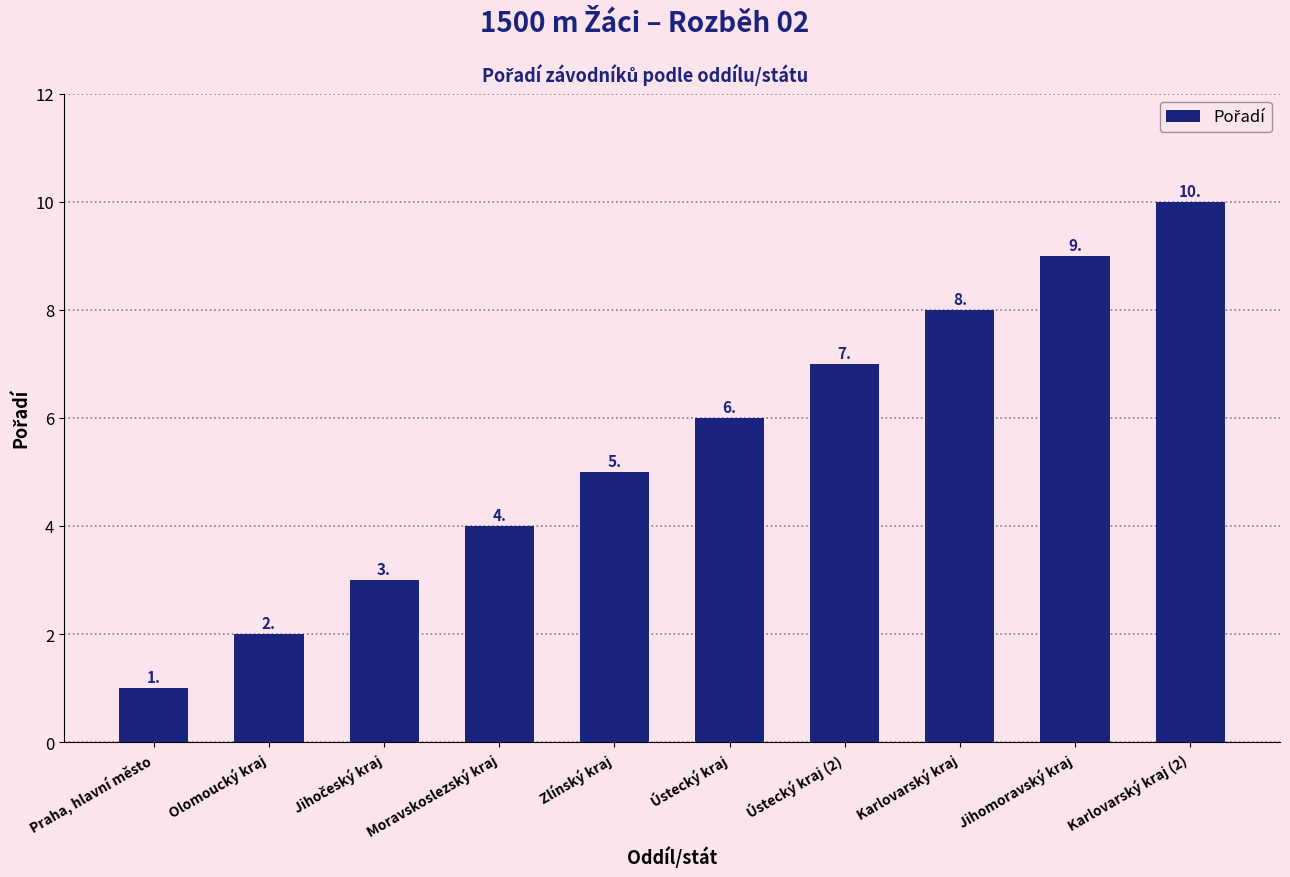

What is the label of the 9th bar from the right?

Olomoucký kraj